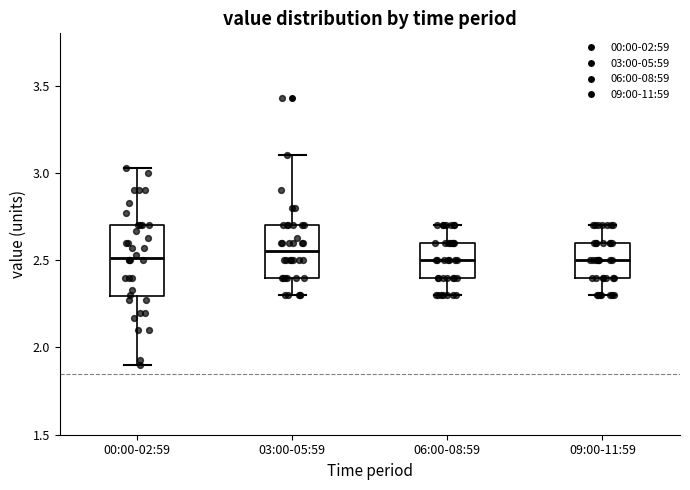

Reading left to right, read every box against the y-axis: the position of its median line, the range the box covers, and the ends of its whiskers. The values are not printed on the chart, so give them approximately, as read against the axis.

00:00-02:59: median 2.50, box 2.30 to 2.70, whiskers 1.90 to 3.05
03:00-05:59: median 2.55, box 2.40 to 2.70, whiskers 2.30 to 3.10
06:00-08:59: median 2.50, box 2.40 to 2.60, whiskers 2.30 to 2.70
09:00-11:59: median 2.50, box 2.40 to 2.60, whiskers 2.30 to 2.70